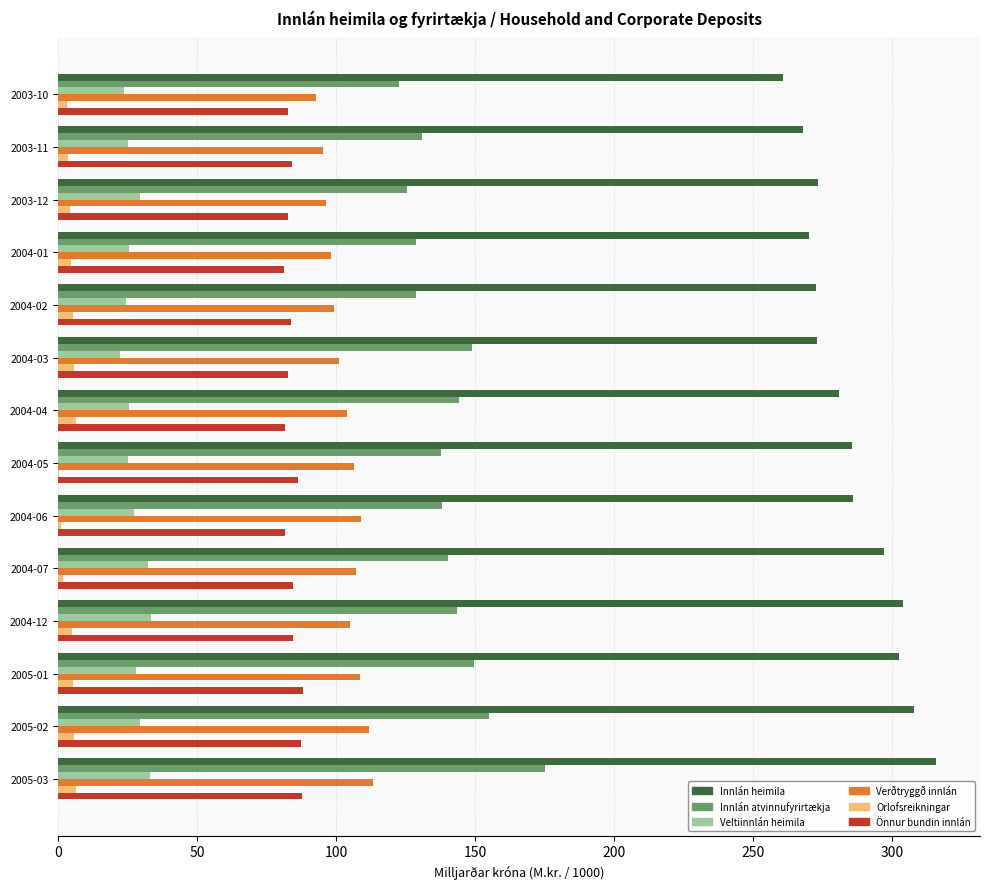

What is the greatest value displayed?

315.8